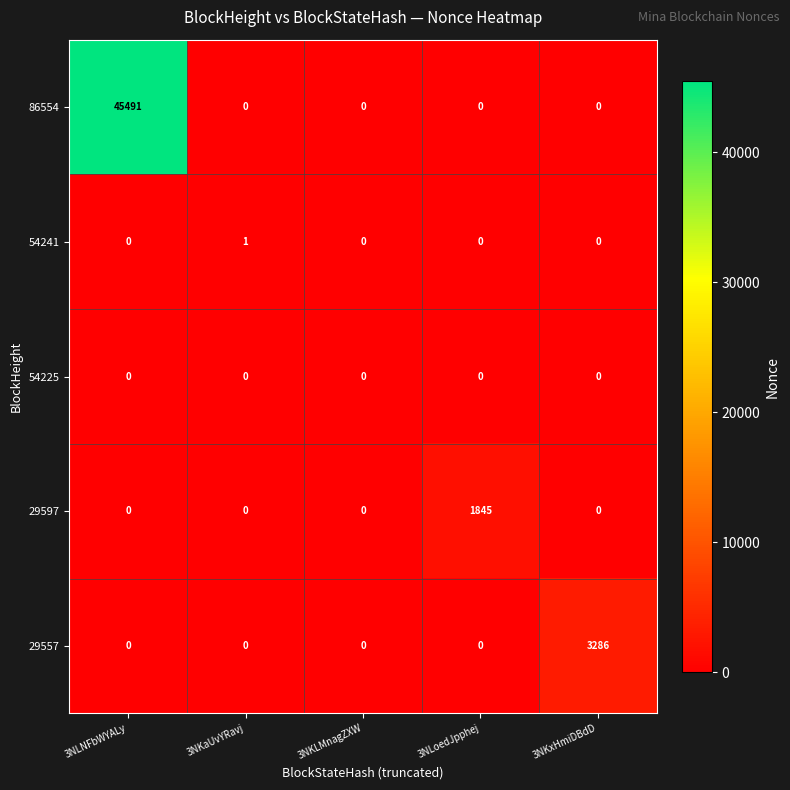

At which category is the sum across all series the highest?

3NLNFbWYALy